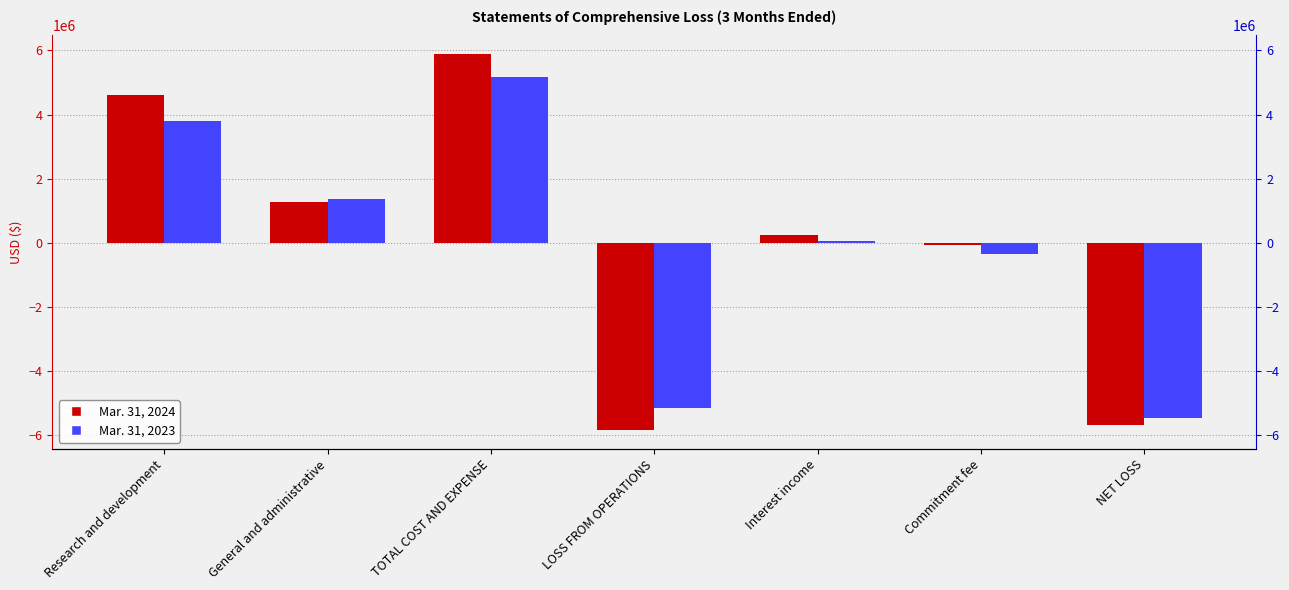

How many bars are there in each group?

2